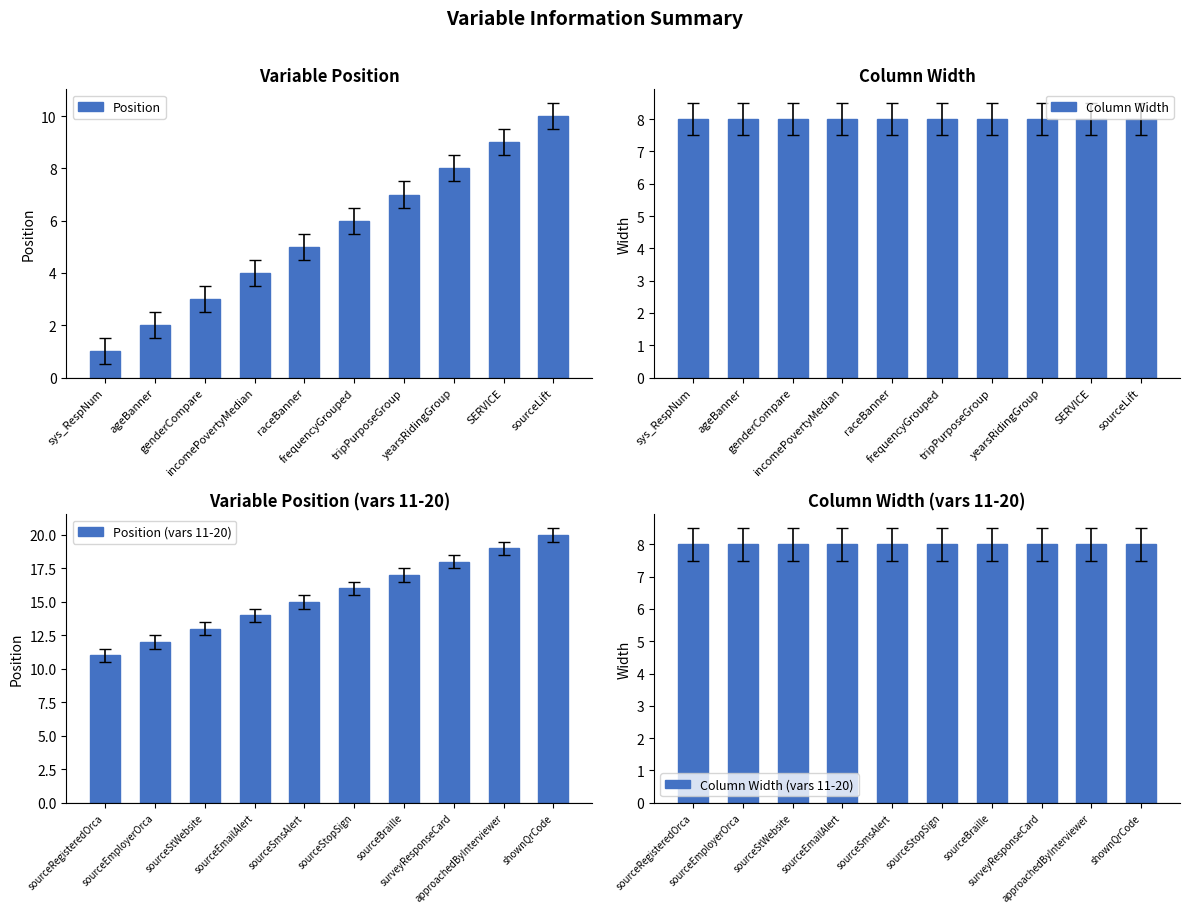

The Column Width series shows 8 at incomePovertyMedian. True or false?

True